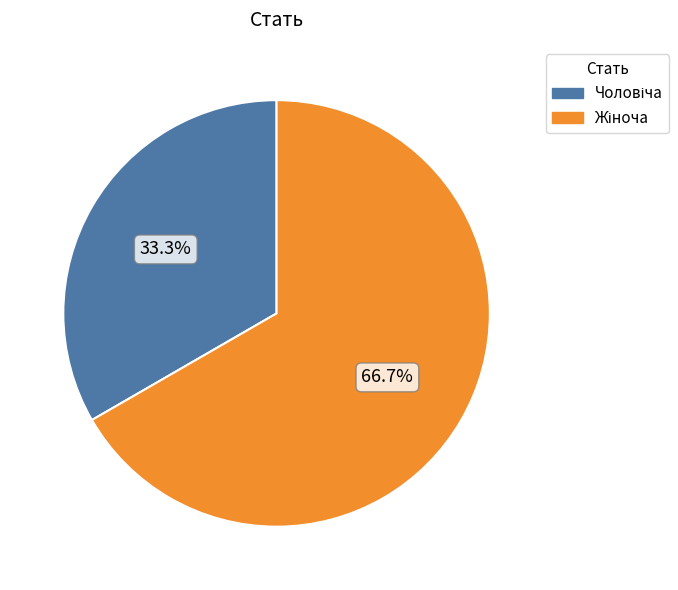

Is it true that Чоловіча is 33% of the pie?

True